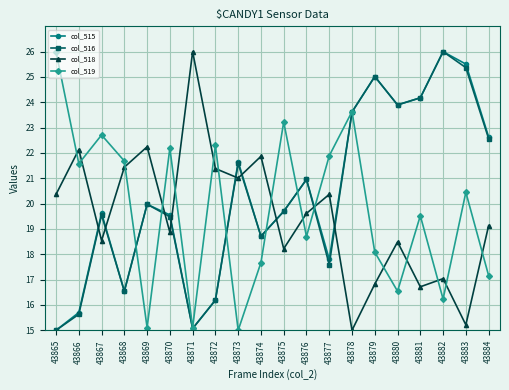

What are all the series names shown in the legend?

col_515, col_516, col_518, col_519